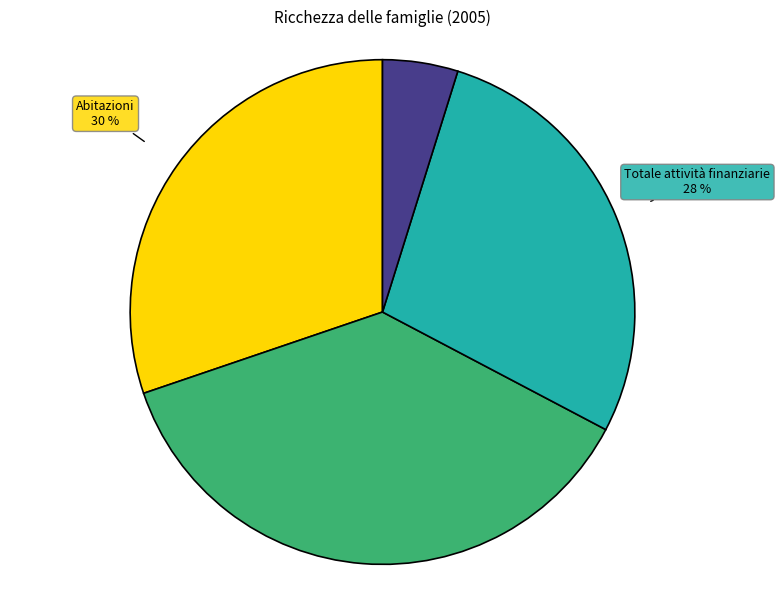

Rank the categories by value from highest to lowest.

Totale attività non finanziarie, Abitazioni, Totale attività finanziarie, Totale passività finanziarie